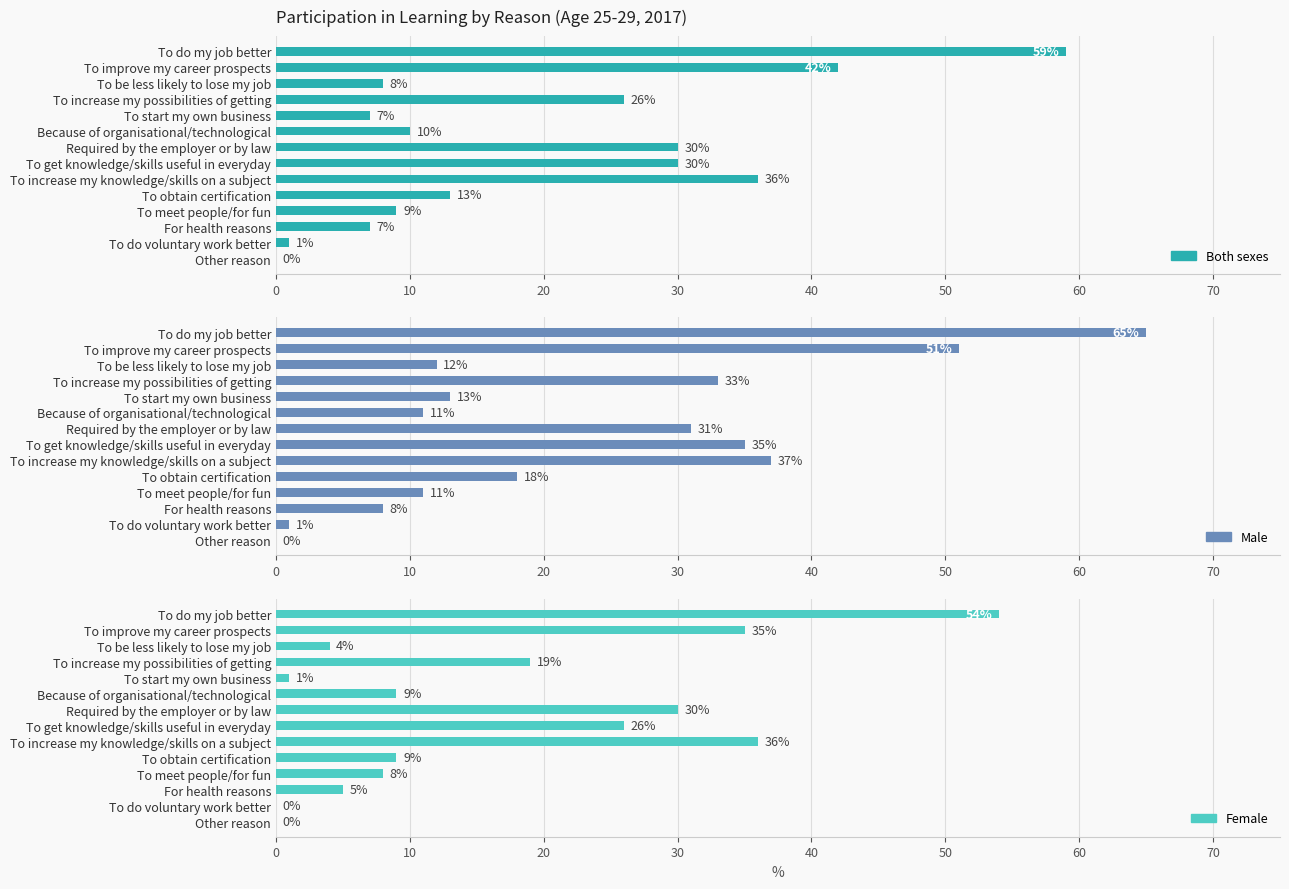

Which series changed the most between To meet people/for fun and To do voluntary work better?

Male